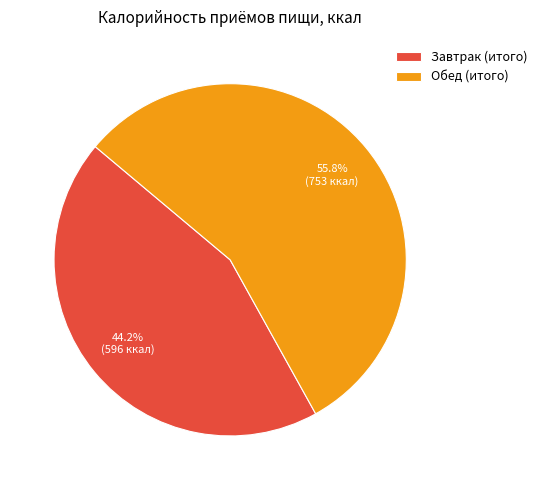

What percentage is NOT represented by Обед (итого)?

44.2%